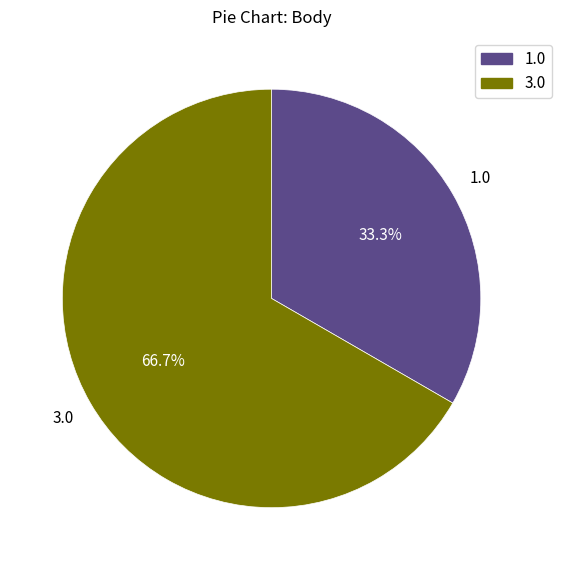

Is there any slice that represents more than half of the pie?

Yes